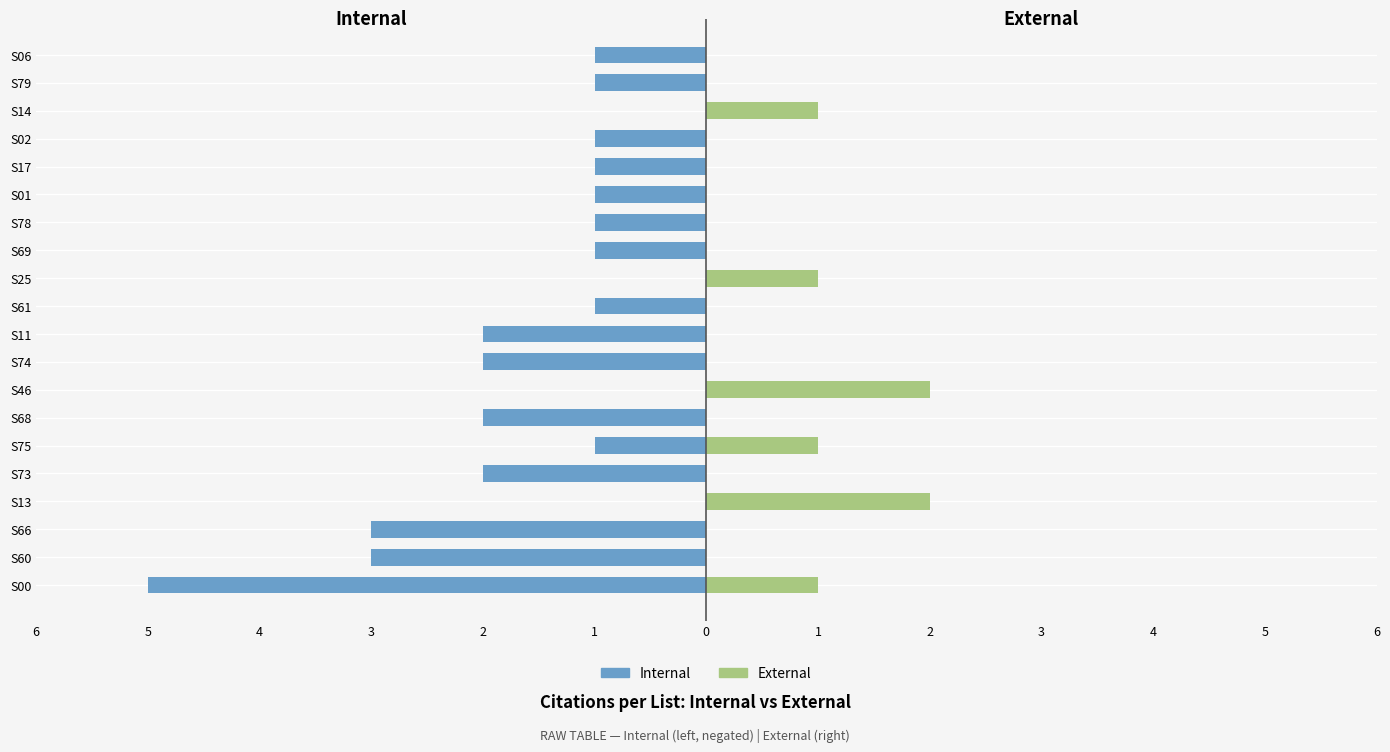

At how many categories does at least one series exceed -4?

20